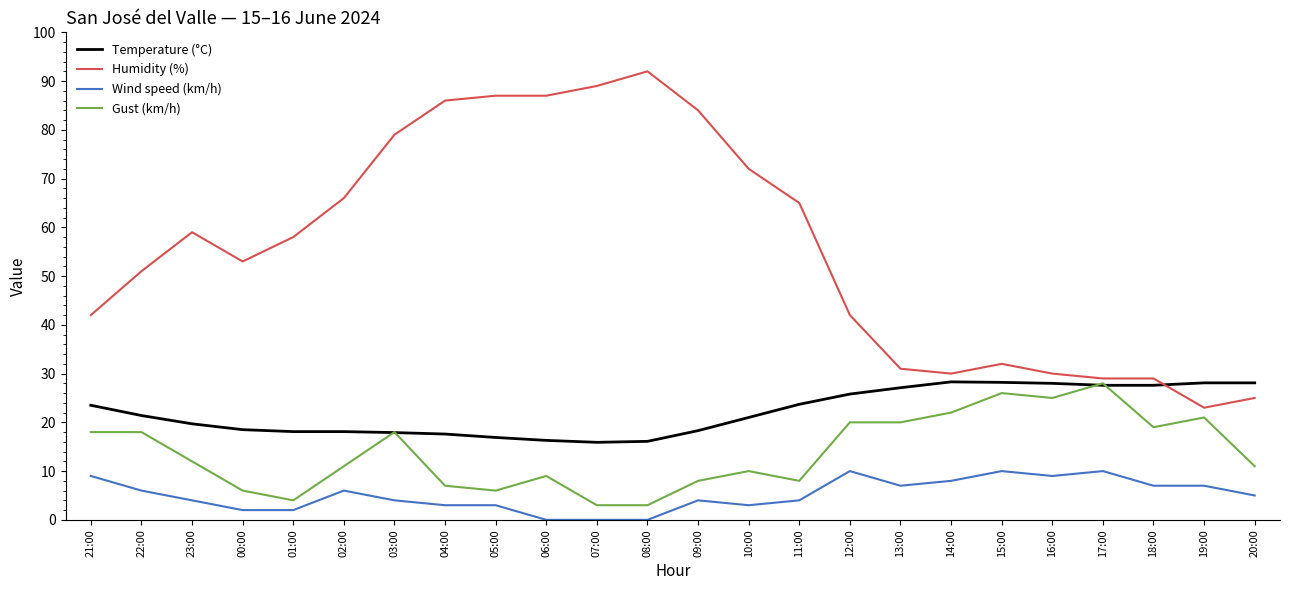

What is the maximum value shown in the chart?

92.0